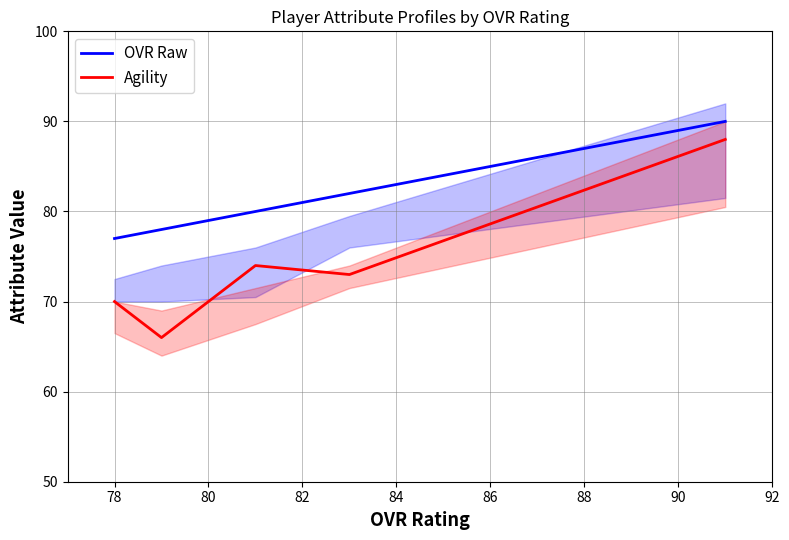

True or false: OVR Raw and Agility cross at least once.

False